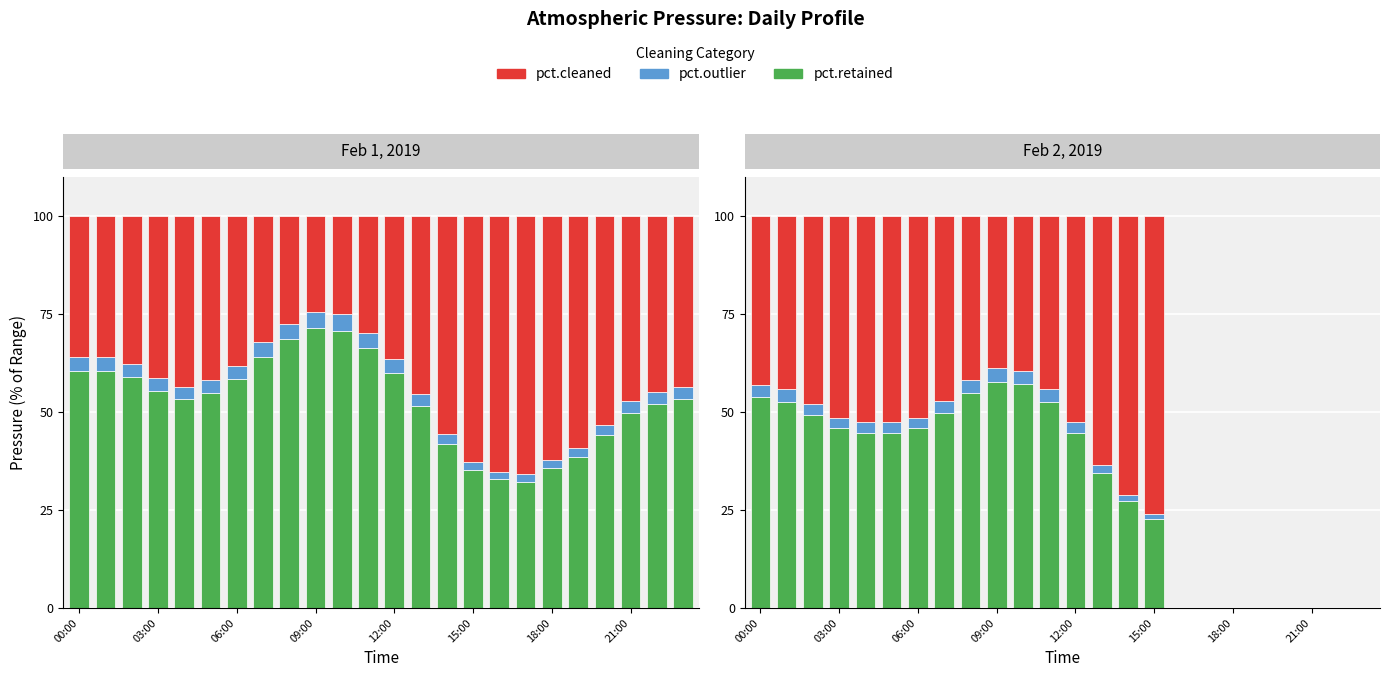

Between 8 and 23, which series saw the biggest shift?

pct.retained